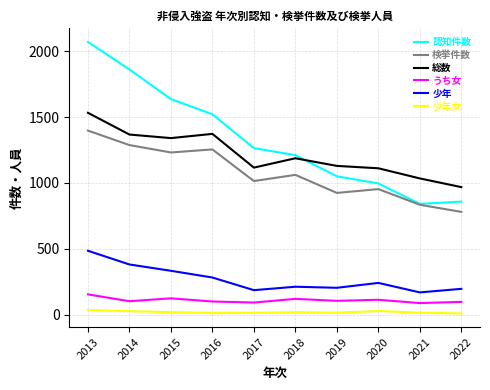

Which label corresponds to the largest value in the chart?

2013